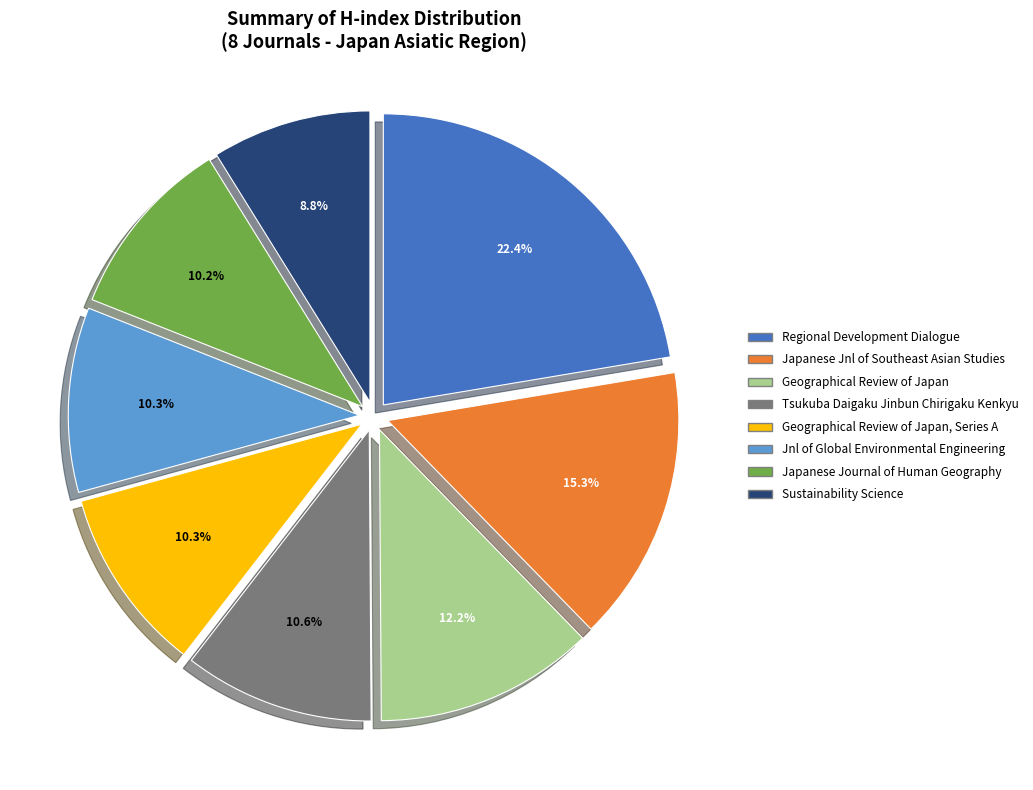

Is there any slice that represents more than half of the pie?

No